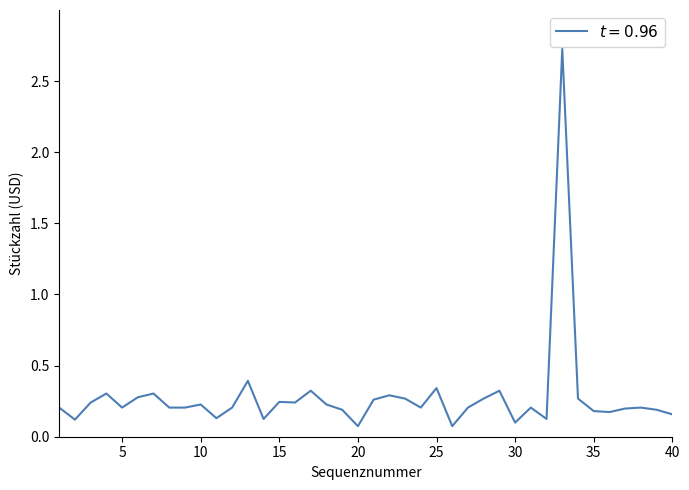

What is the difference between the maximum and minimum values?

2.7